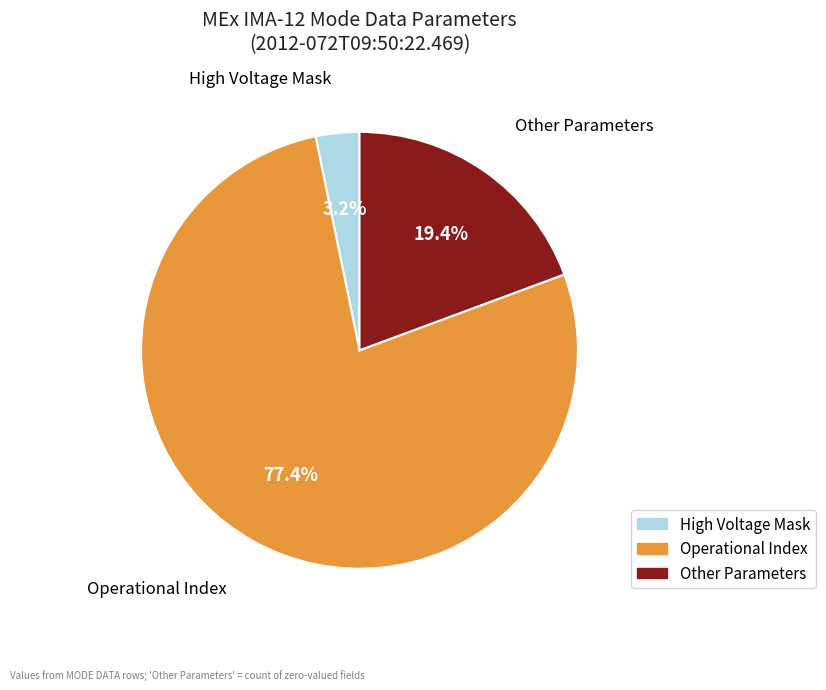

Is there a majority slice in this chart?

Yes